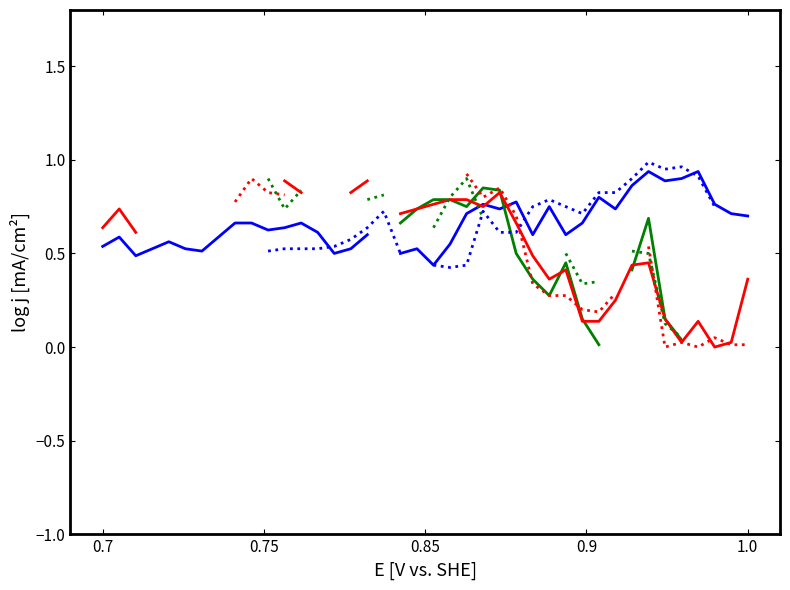

True or false: col_55 has more than 2 interior local peaks.

True